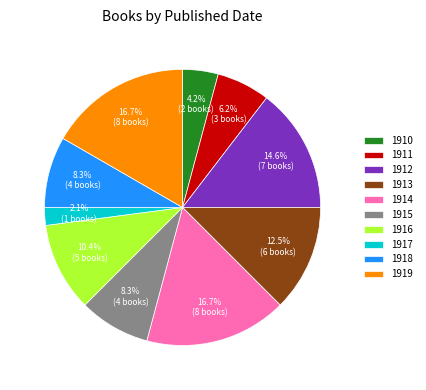

Do 1910 and 1913 together represent more than half of the pie?

No